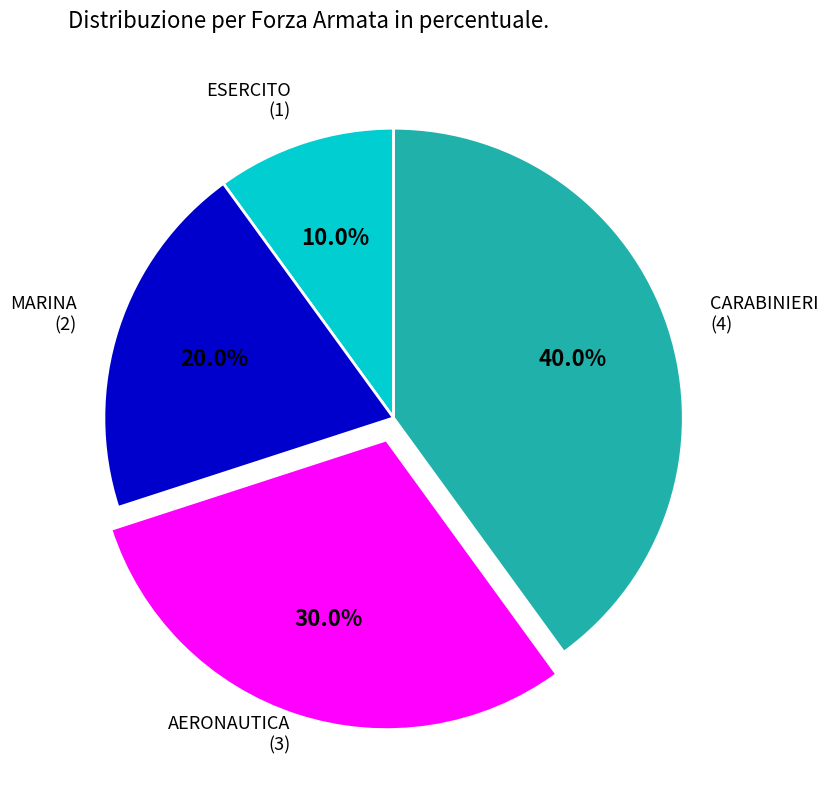

Which slice is the largest?

CARABINIERI